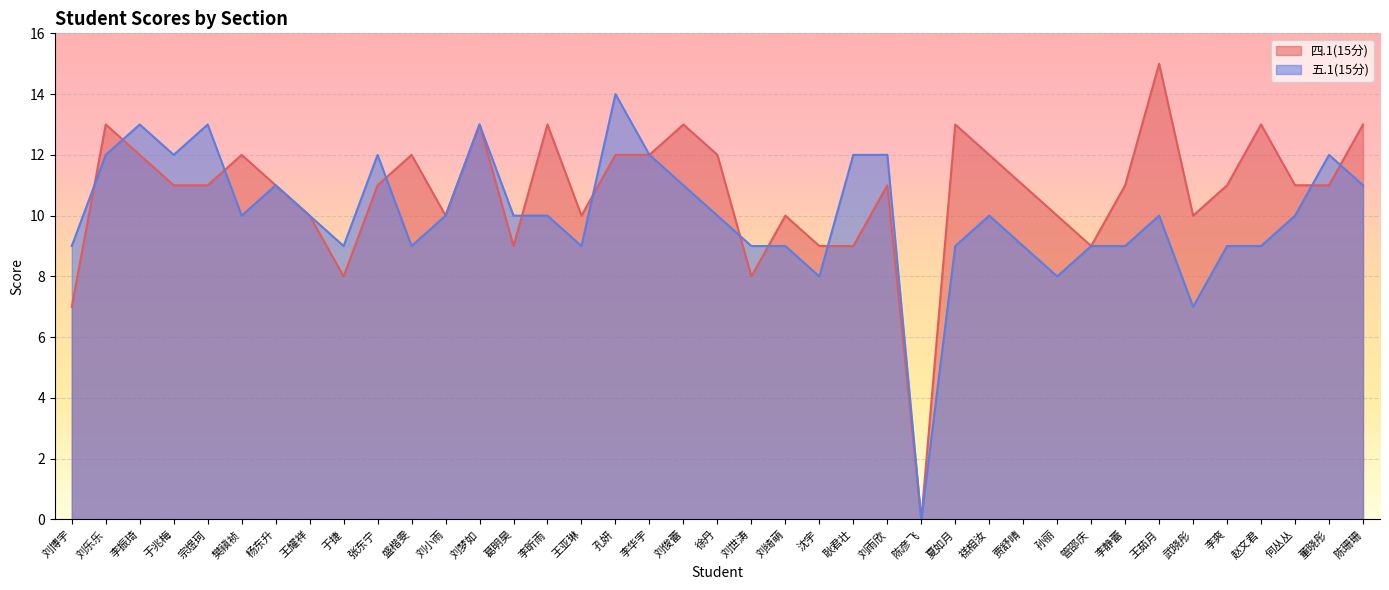

How many values in the 四.1(15分) series exceed 11?

15